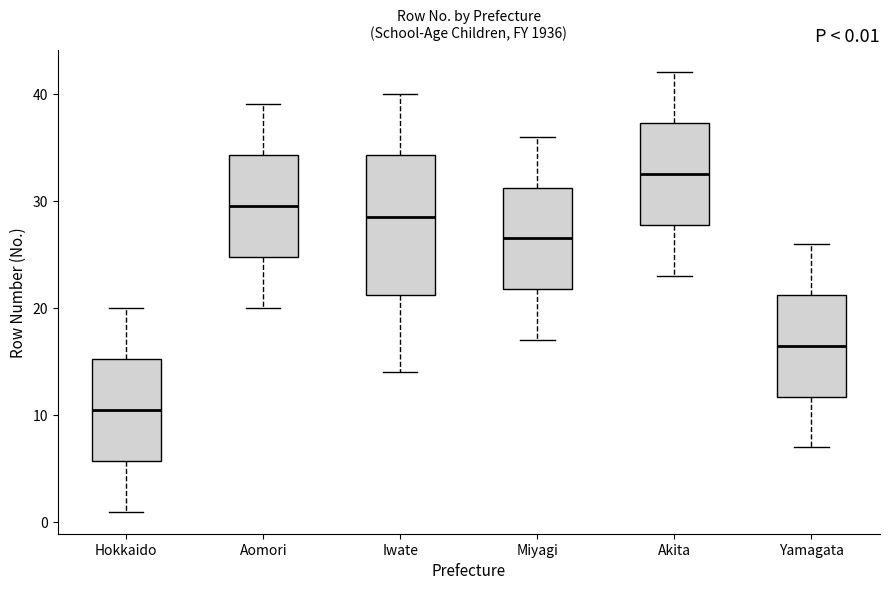

Comparing the boxes themselves (not the whiskers), which one is the tallest?

Iwate